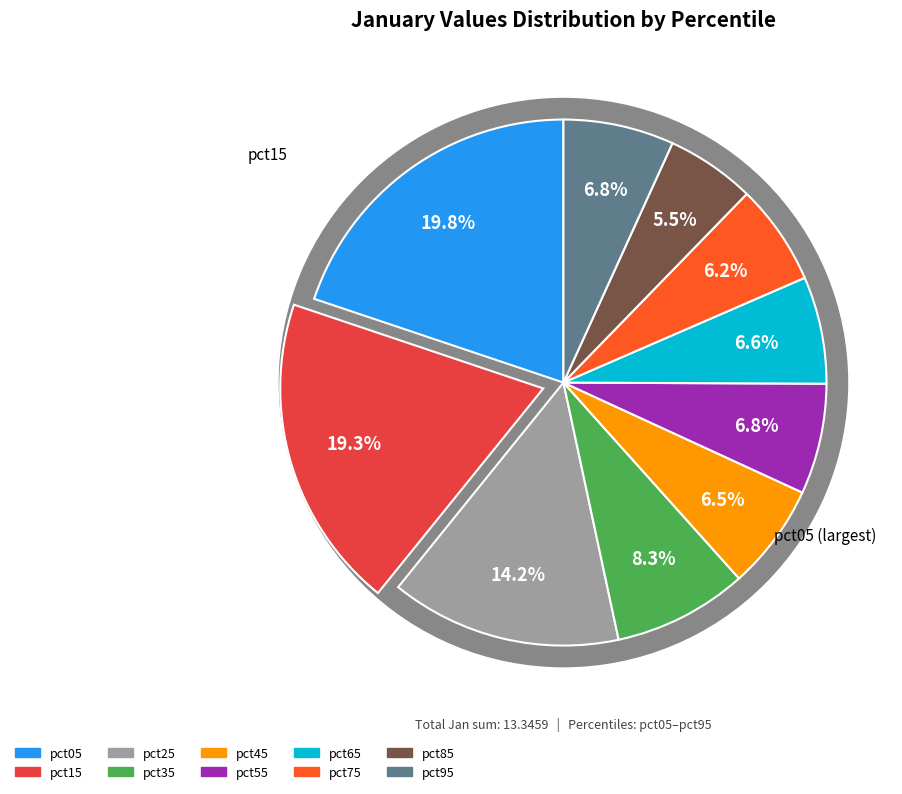

What percentage is NOT represented by pct35?

91.7%